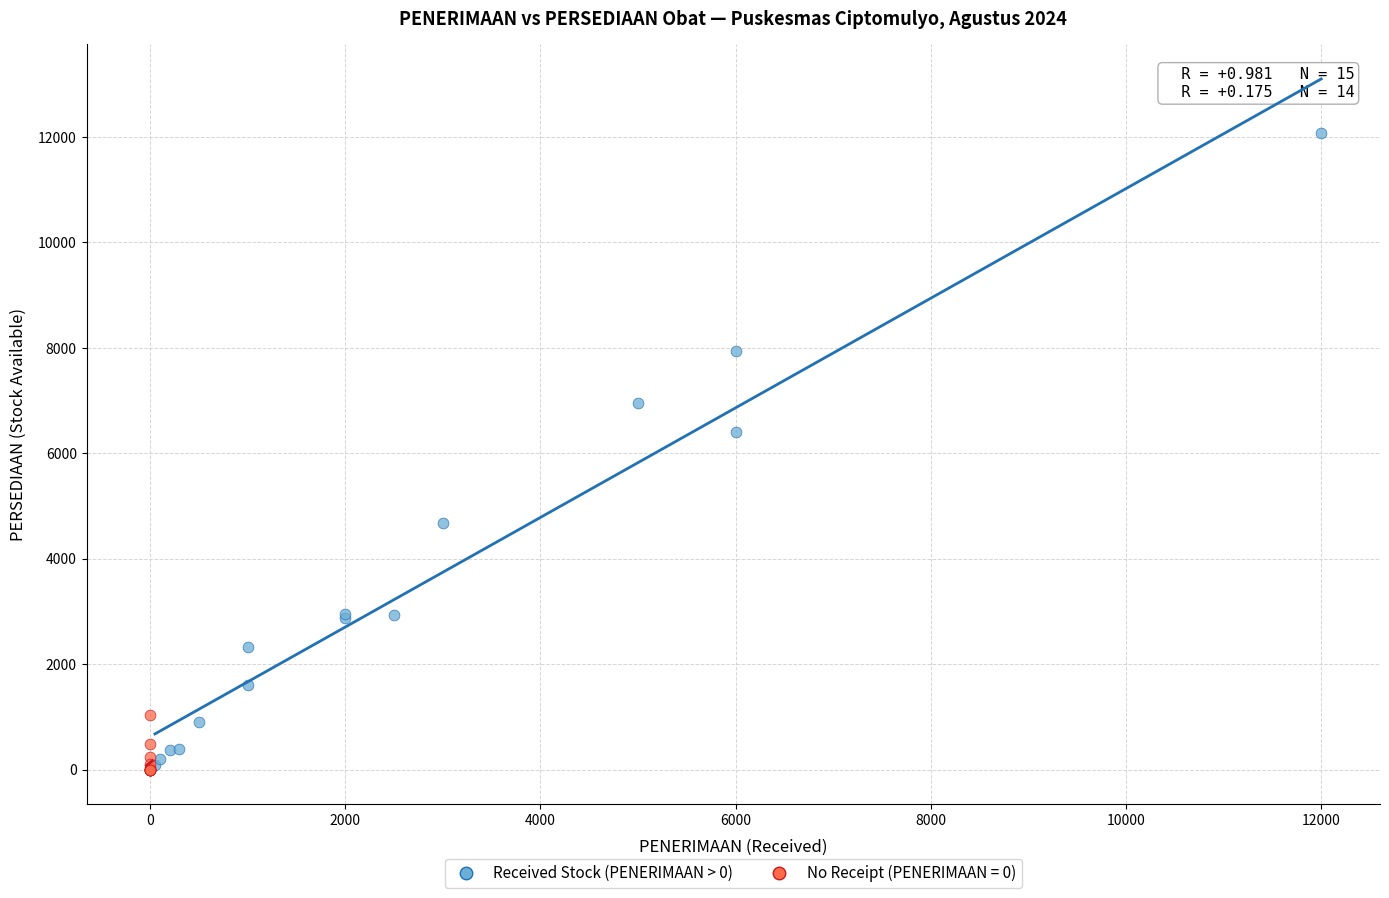

Which series contains the highest Y value?

Received Stock (PENERIMAAN > 0)